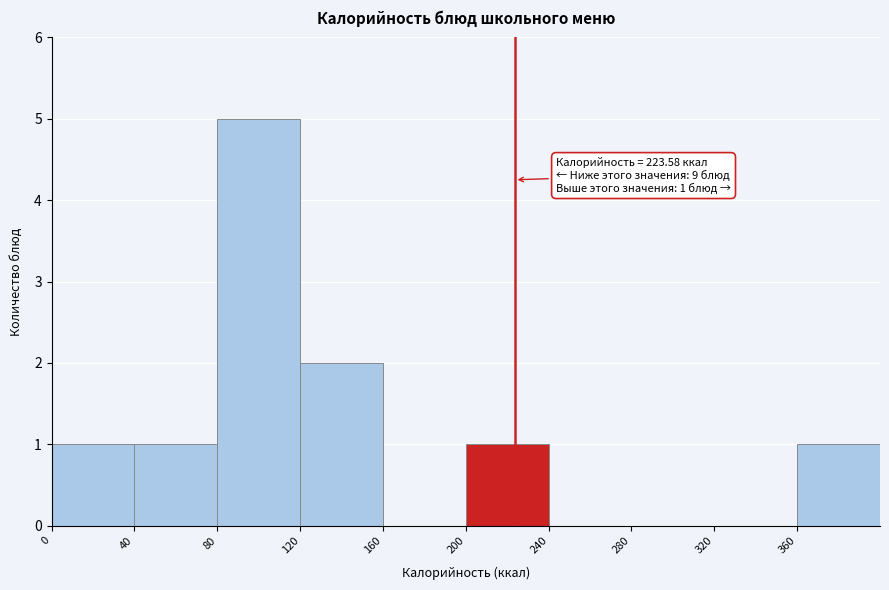

Which range on the x-axis has the tallest bar?

80 to 120